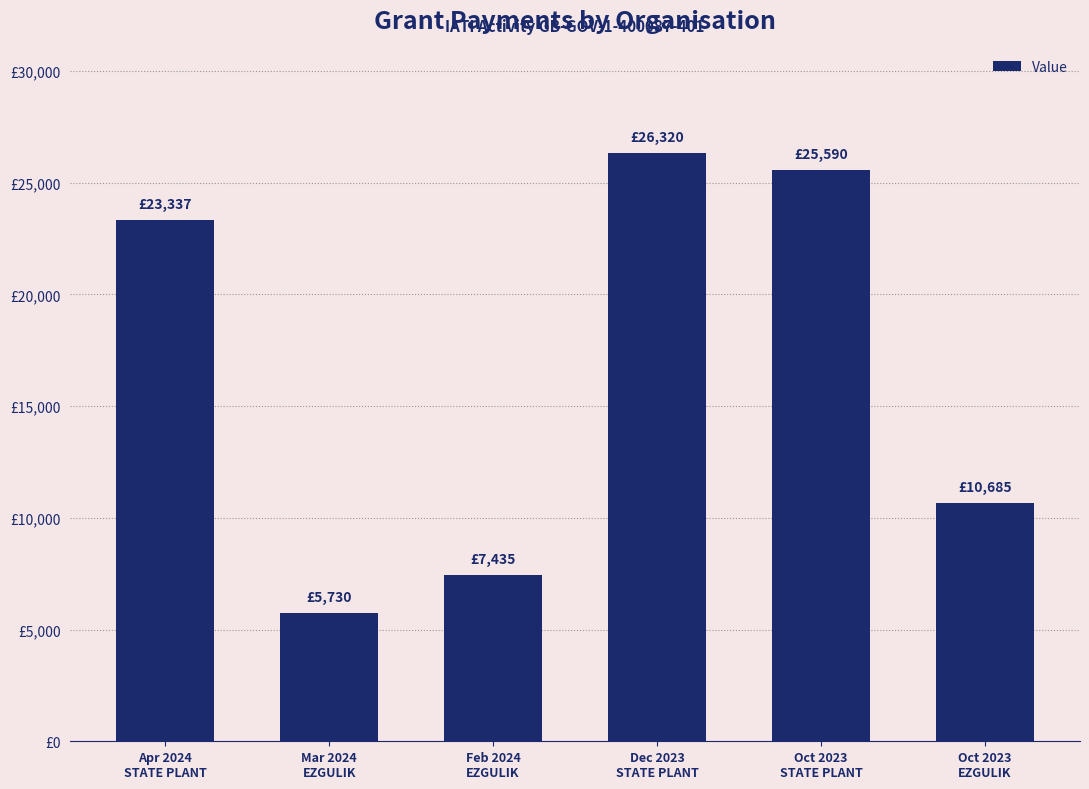

Does the chart contain any negative values?

No